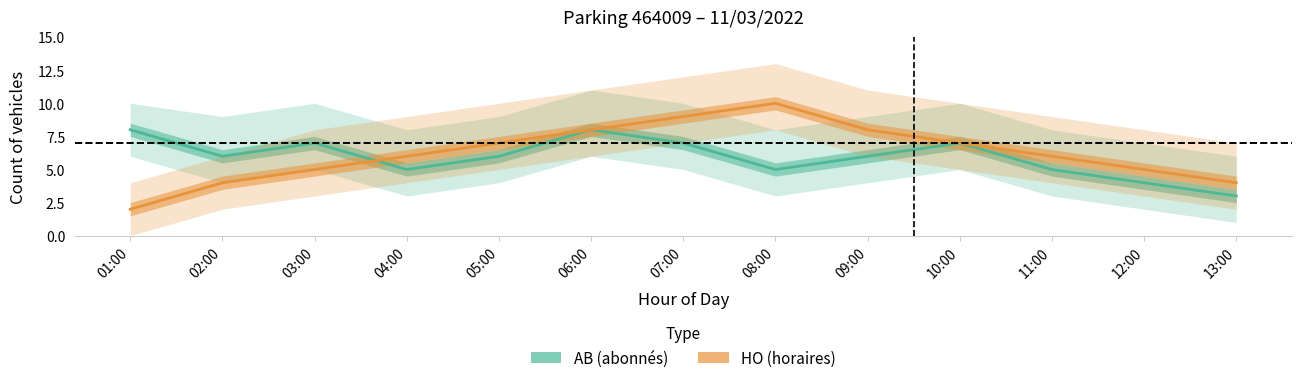

What is the label of the 6th point from the right?

08:00